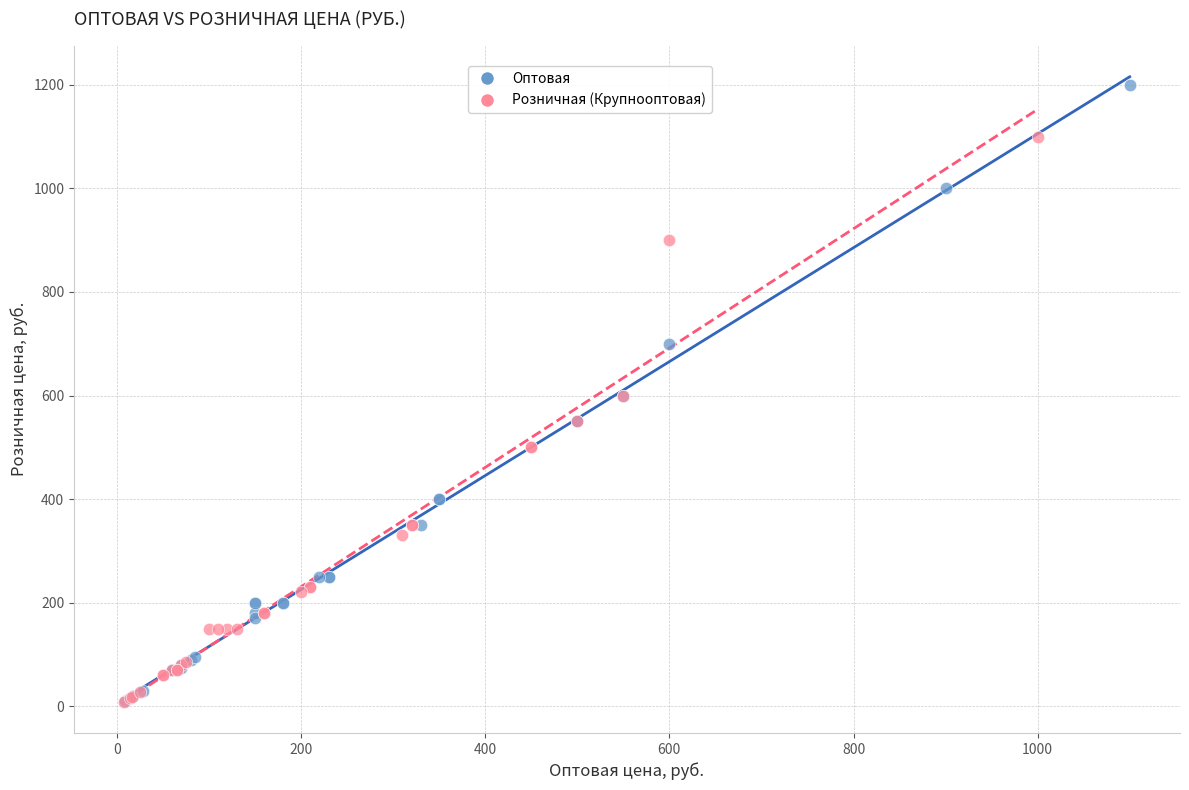

Which series reaches the maximum Y coordinate?

Оптовая